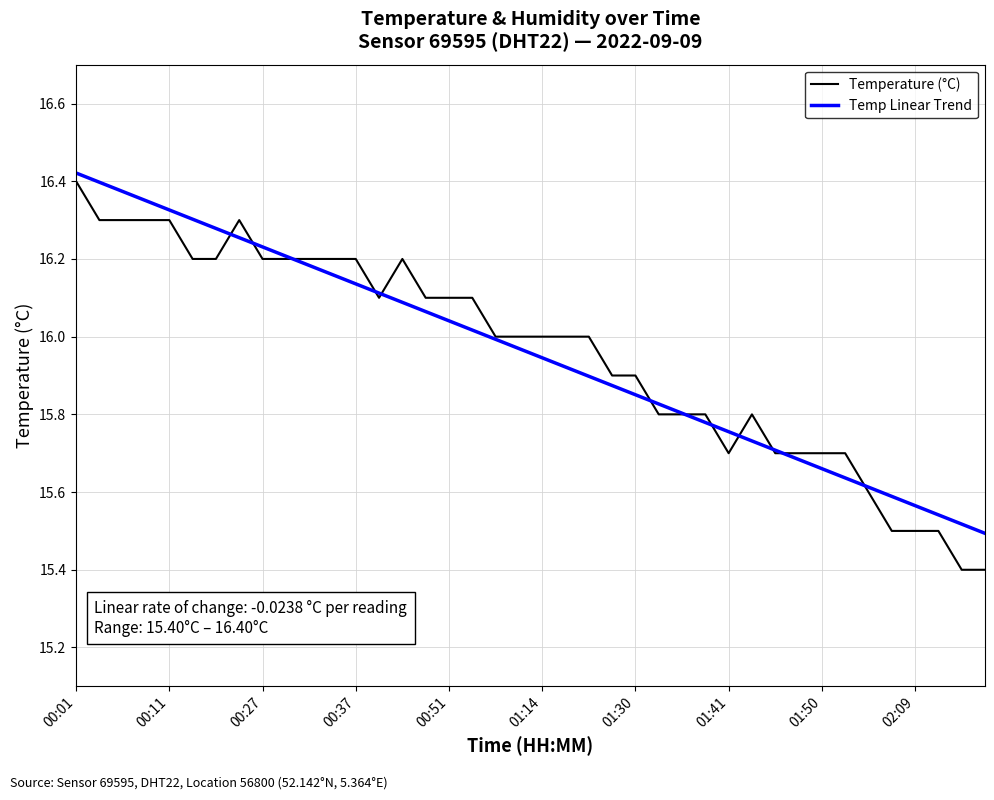

Which series has the widest spread of values?

Temperature (°C)